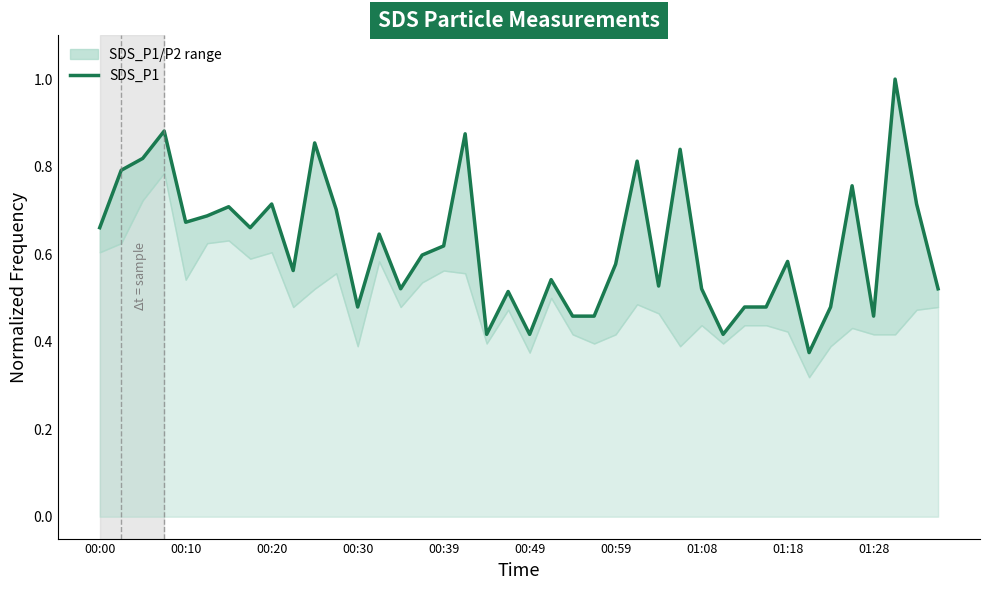

Which category has the lowest value across all series?

33